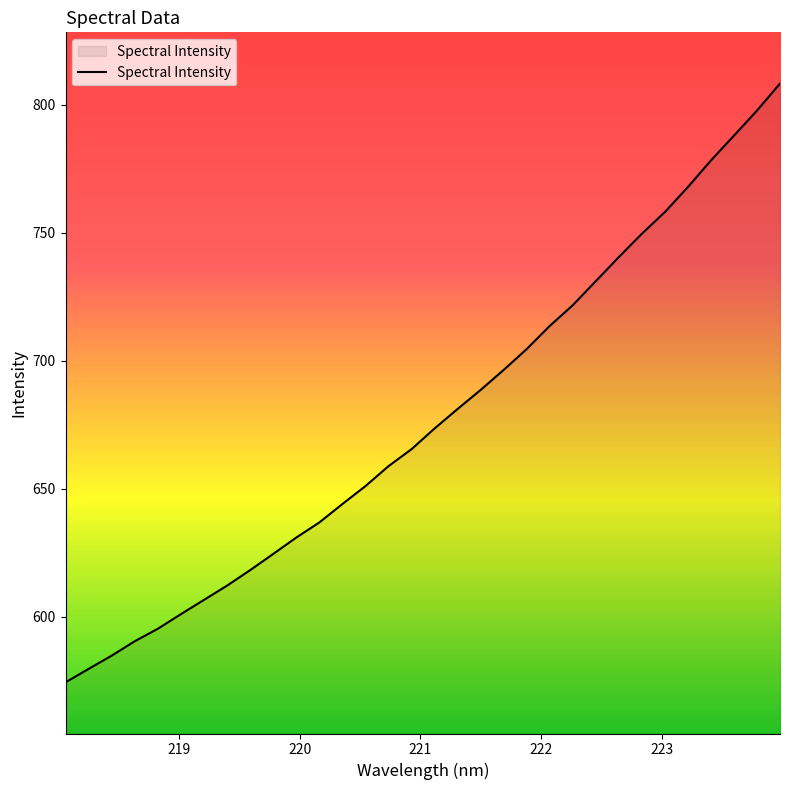

What is the maximum value shown in the chart?

808.2